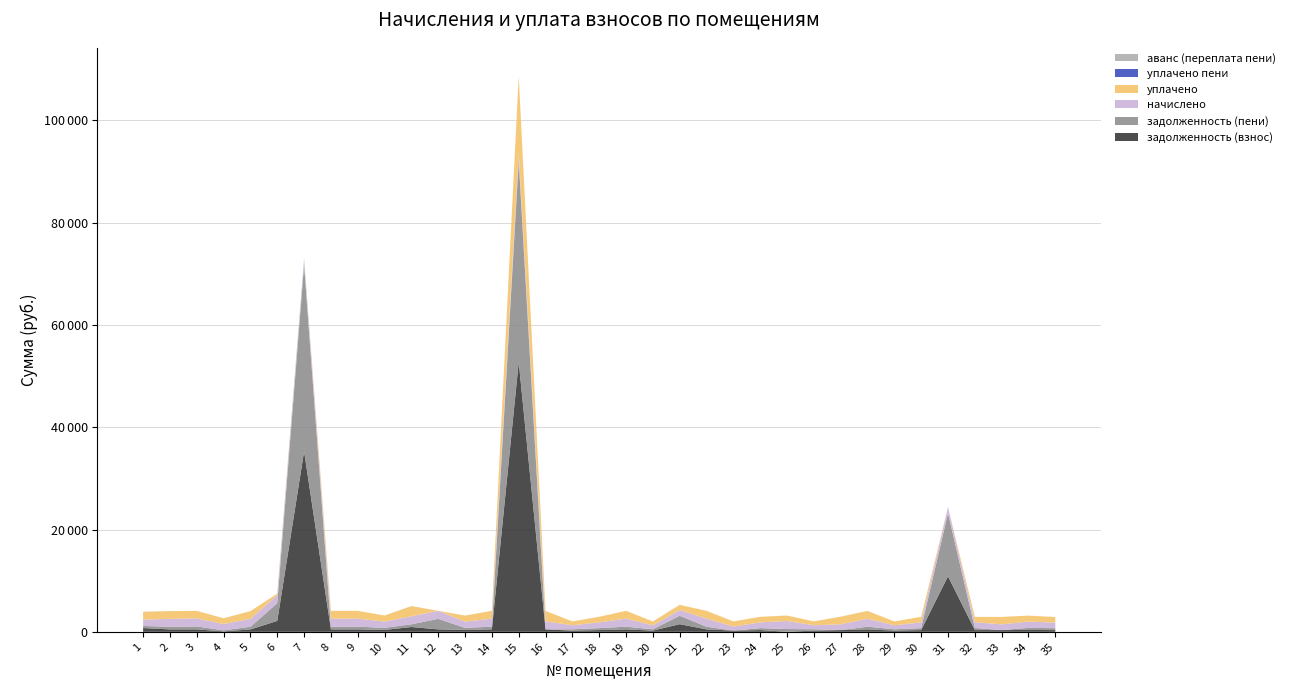

Reading left to right, what are all the values shown in this chart?

задолженность (взнос): 1=737.1	2=470.0	3=473.6	4=85.2	5=468.0	6=2131.6	7=35266.0	8=474.7	9=474.9	10=368.5	11=939.4	12=475.8	13=367.0	14=475.7	15=52756.6	16=473.5	17=235.2	18=340.4	19=475.2	20=234.2	21=1492.7	22=475.2	23=235.7	24=339.9	25=14.7	26=236.7	27=334.7	28=472.8	29=234.3	30=339.9	31=10848.0	32=338.3	33=336.9	34=366.5	35=335.3
задолженность (пени): 1=407.5	2=517.0	3=574.4	4=204.1	5=517.8	6=3465.6	7=36492.5	8=523.5	9=525.4	10=407.6	11=530.5	12=2054.9	13=406.0	14=524.6	15=39330.4	16=0.0	17=260.2	18=376.6	19=525.8	20=259.1	21=1645.1	22=525.8	23=0.0	24=376.1	25=525.3	26=261.9	27=0.0	28=523.1	29=259.2	30=376.0	31=12342.0	32=411.3	33=0.0	34=405.4	35=371.0
начислено: 1=1222.4	2=1551.0	3=1572.0	4=1237.0	5=1553.3	6=1577.4	7=1226.5	8=1570.5	9=1576.1	10=1223.0	11=1566.1	12=1579.2	13=1218.1	14=1573.8	15=1573.8	16=1571.5	17=780.5	18=1129.8	19=1577.4	20=777.4	21=1132.3	22=1577.4	23=782.3	24=1128.3	25=1575.8	26=785.6	27=1127.0	28=1569.2	29=777.7	30=1128.0	31=1216.3	32=1122.9	33=1118.3	34=1216.3	35=1112.9
уплачено: 1=1551.6	2=1501.3	3=1471.3	4=1112.2	5=1503.5	6=290.0	7=0.0	8=1520.1	9=1525.6	10=1183.8	11=1983.5	12=0.0	13=1179.1	14=1523.4	15=15000.0	16=2045.0	17=755.5	18=1093.6	19=1526.8	20=752.5	21=1000.5	22=1526.8	23=1018.0	24=1092.1	25=1064.1	26=760.4	27=1480.0	28=1518.9	29=752.8	30=1091.9	31=0.0	32=1050.0	33=1455.2	34=1177.3	35=1077.2
уплачено пени: 1=5.0	2=2.7	3=0.0	4=5.9	5=0.0	6=0.0	7=0.0	8=1.5	9=0.0	10=0.0	11=8.2	12=0.0	13=0.0	14=2.2	15=0.0	16=0.0	17=0.0	18=0.0	19=0.0	20=0.0	21=0.0	22=0.0	23=0.0	24=0.0	25=1.1	26=0.0	27=0.0	28=0.0	29=0.0	30=0.0	31=0.0	32=0.0	33=0.0	34=0.0	35=0.0
аванс (переплата пени): 1=0.0	2=0.0	3=0.0	4=0.0	5=0.0	6=0.0	7=0.0	8=0.0	9=0.0	10=0.0	11=0.0	12=0.0	13=0.0	14=0.0	15=0.0	16=0.0	17=0.0	18=0.0	19=0.0	20=0.0	21=0.0	22=0.0	23=0.0	24=0.0	25=0.0	26=0.0	27=18.3	28=0.0	29=0.0	30=0.0	31=0.0	32=0.0	33=0.0	34=0.0	35=0.0